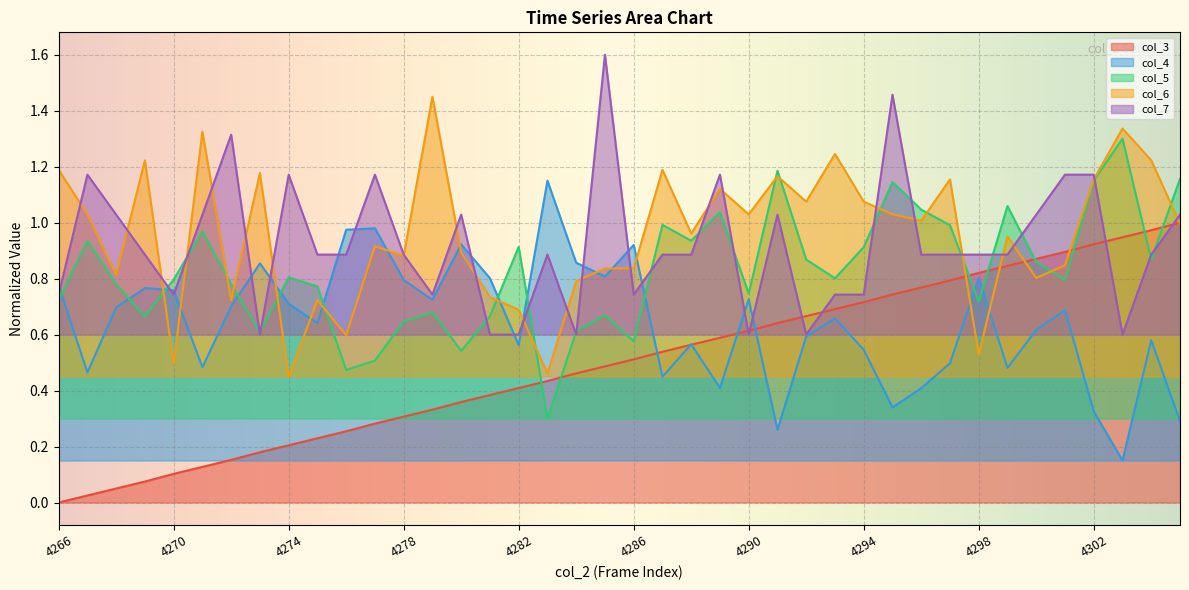

True or false: col_3 has a value of 0.3 at 4302.

False